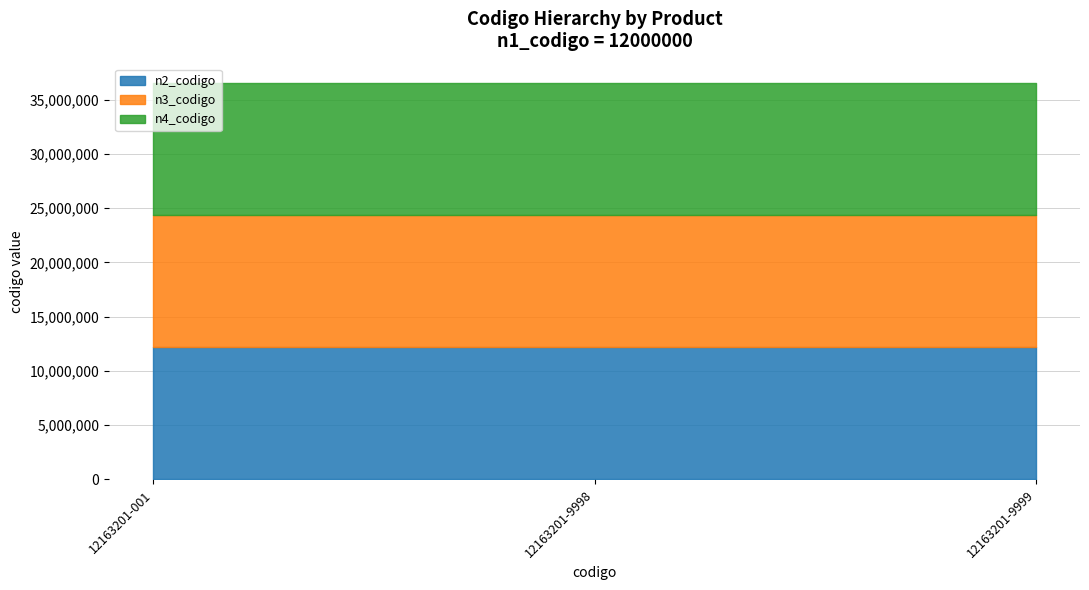

The value of n3_codigo at 12163201-9999 is 6044069. True or false?

False